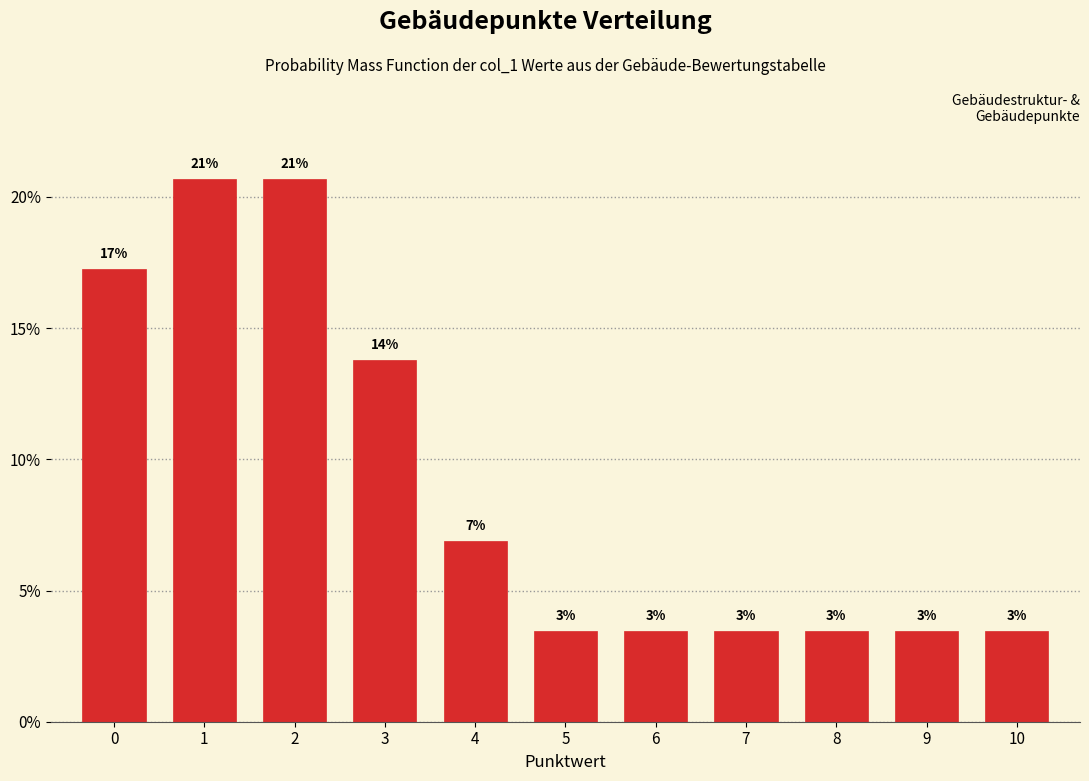

Does the chart contain any negative values?

No